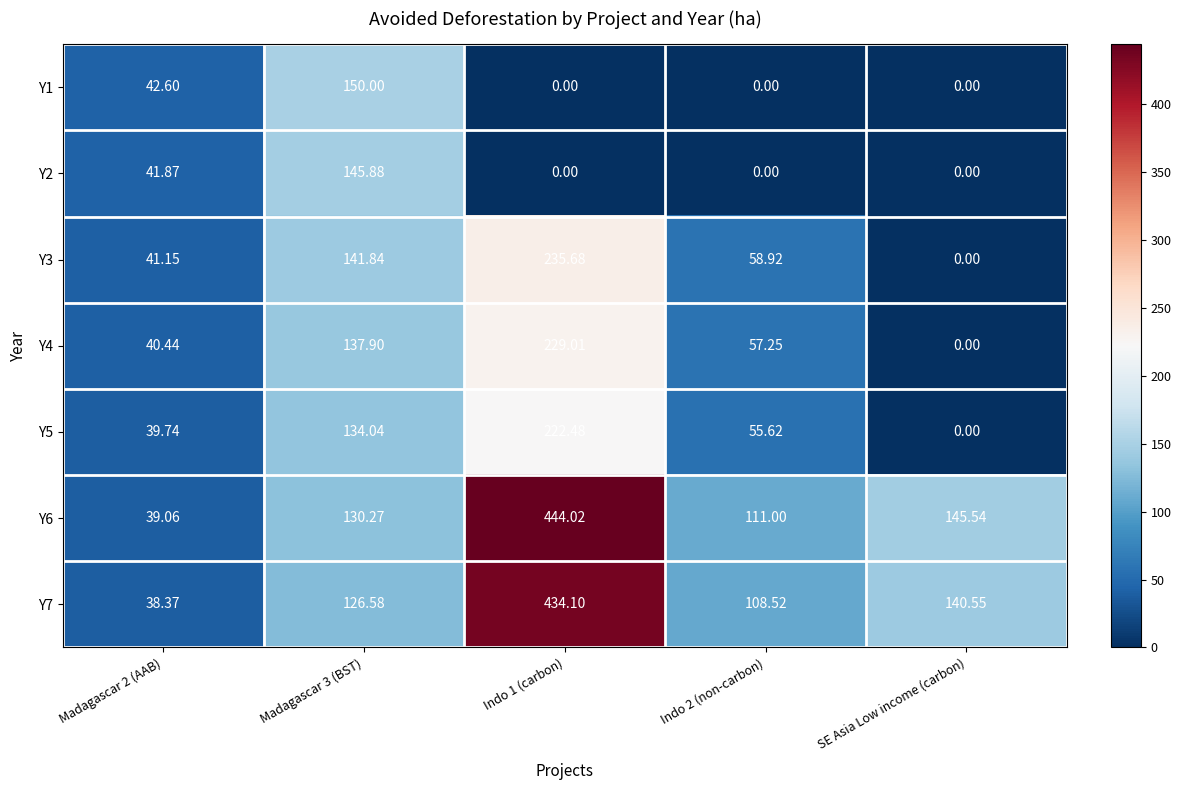

Count the number of data series in this chart.

7